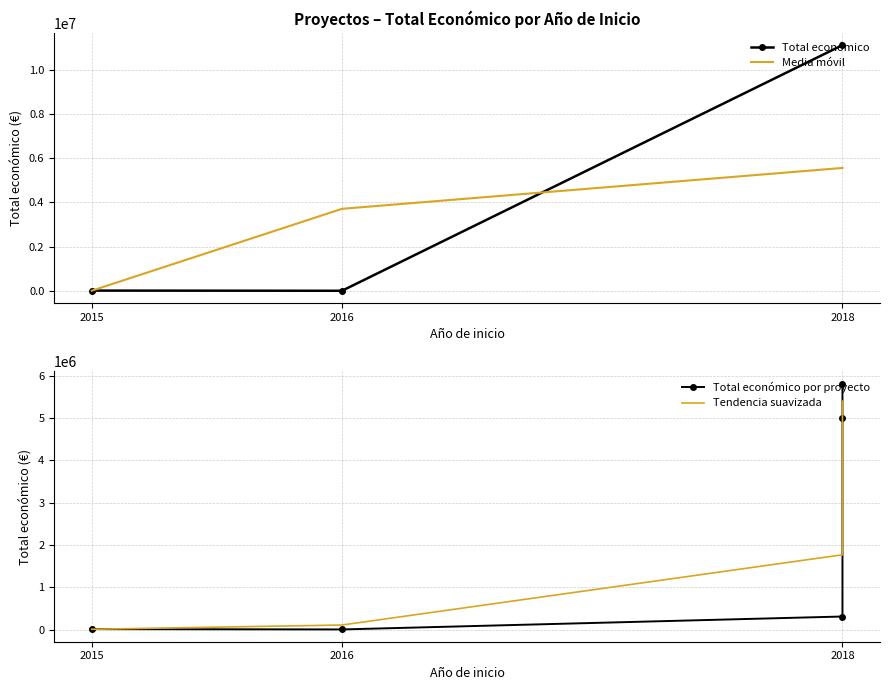

Which label corresponds to the largest value in the chart?

2018